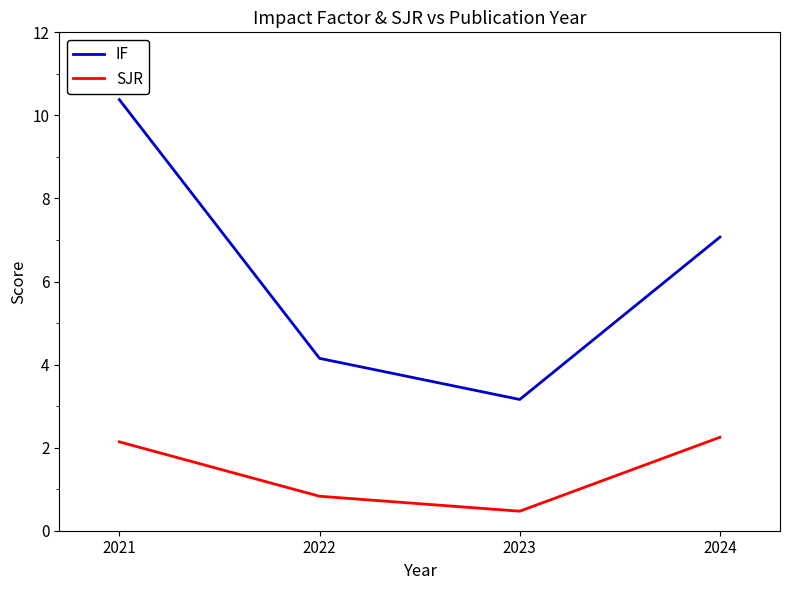

List the series in order of their peak value, highest first.

IF, SJR